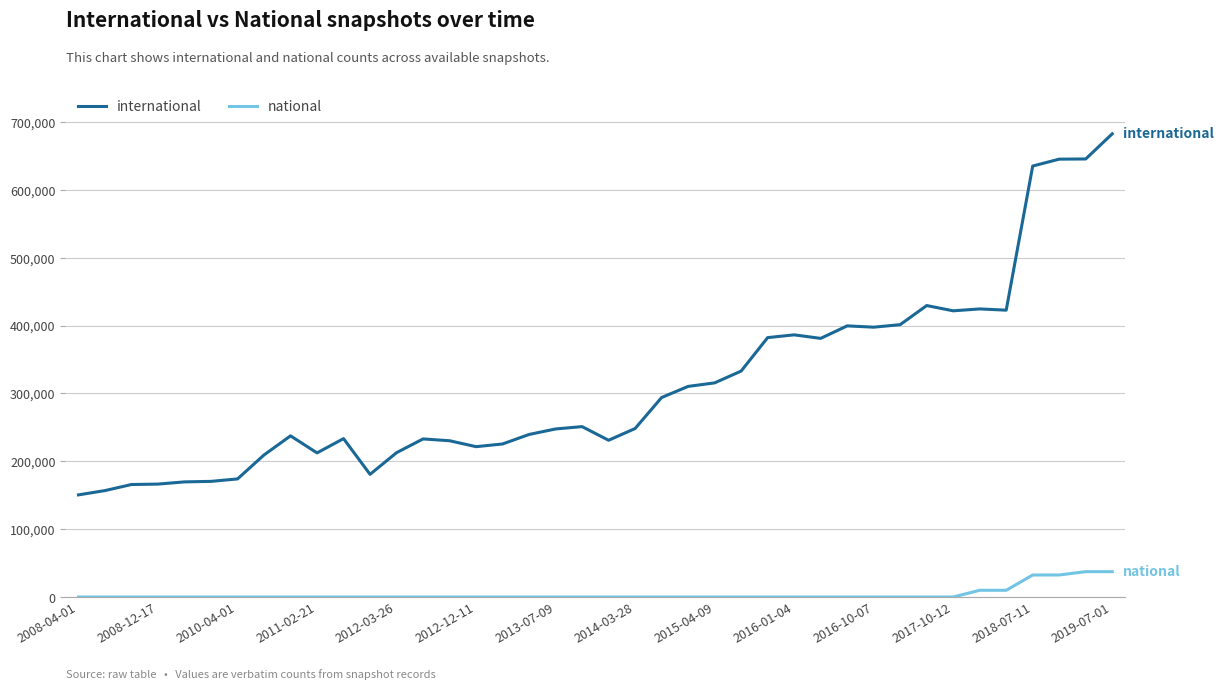

Which series has the largest total across all categories?

international